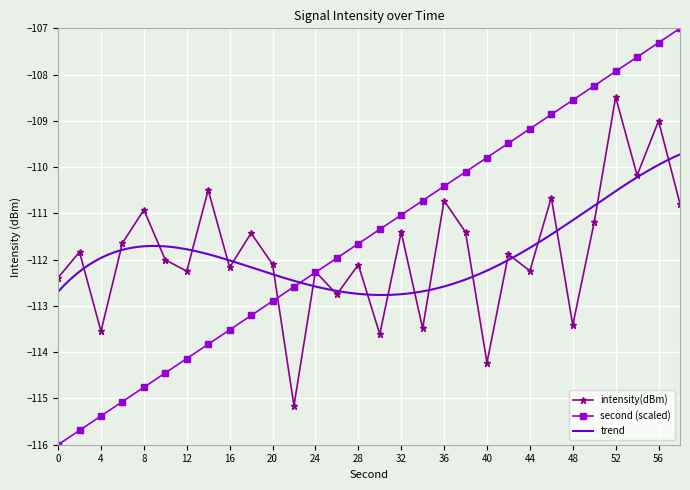

Between 18 and 30, which series saw the biggest shift?

intensity(dBm)